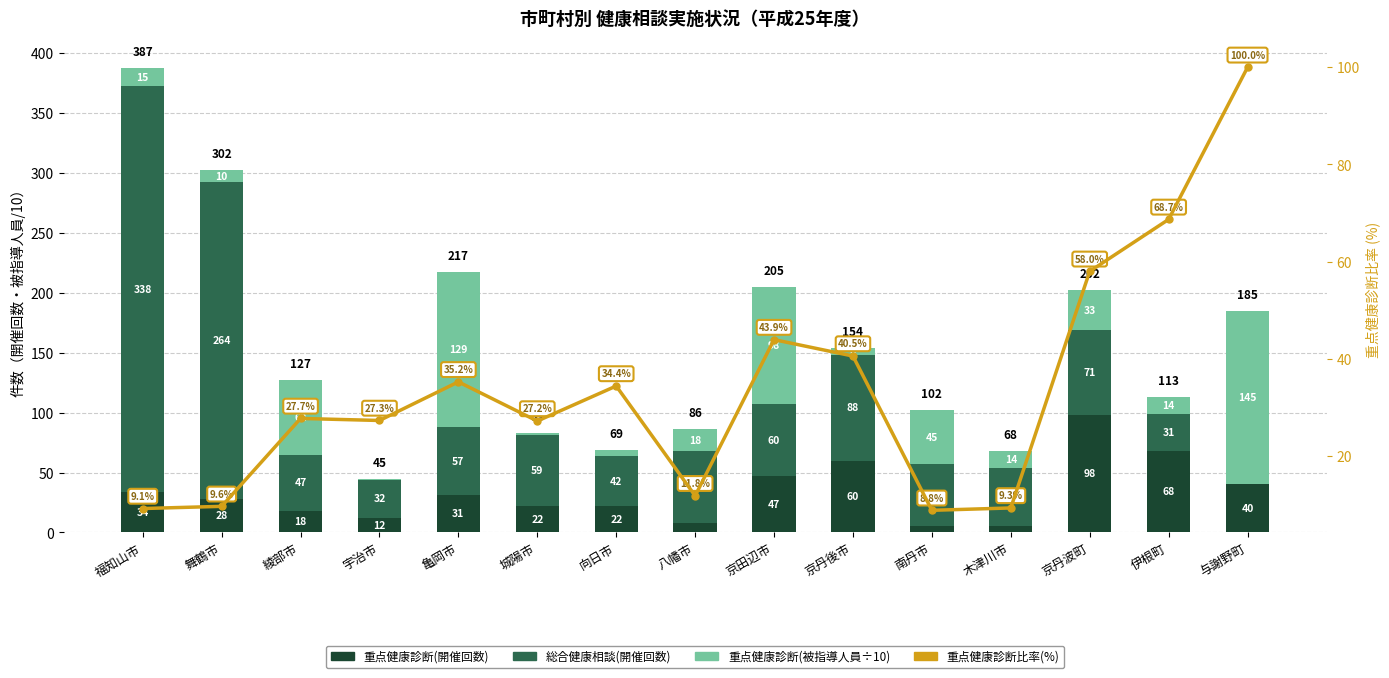

Between 綾部市 and 八幡市, which series saw the biggest shift?

重点健康診断(被指導人員÷10)